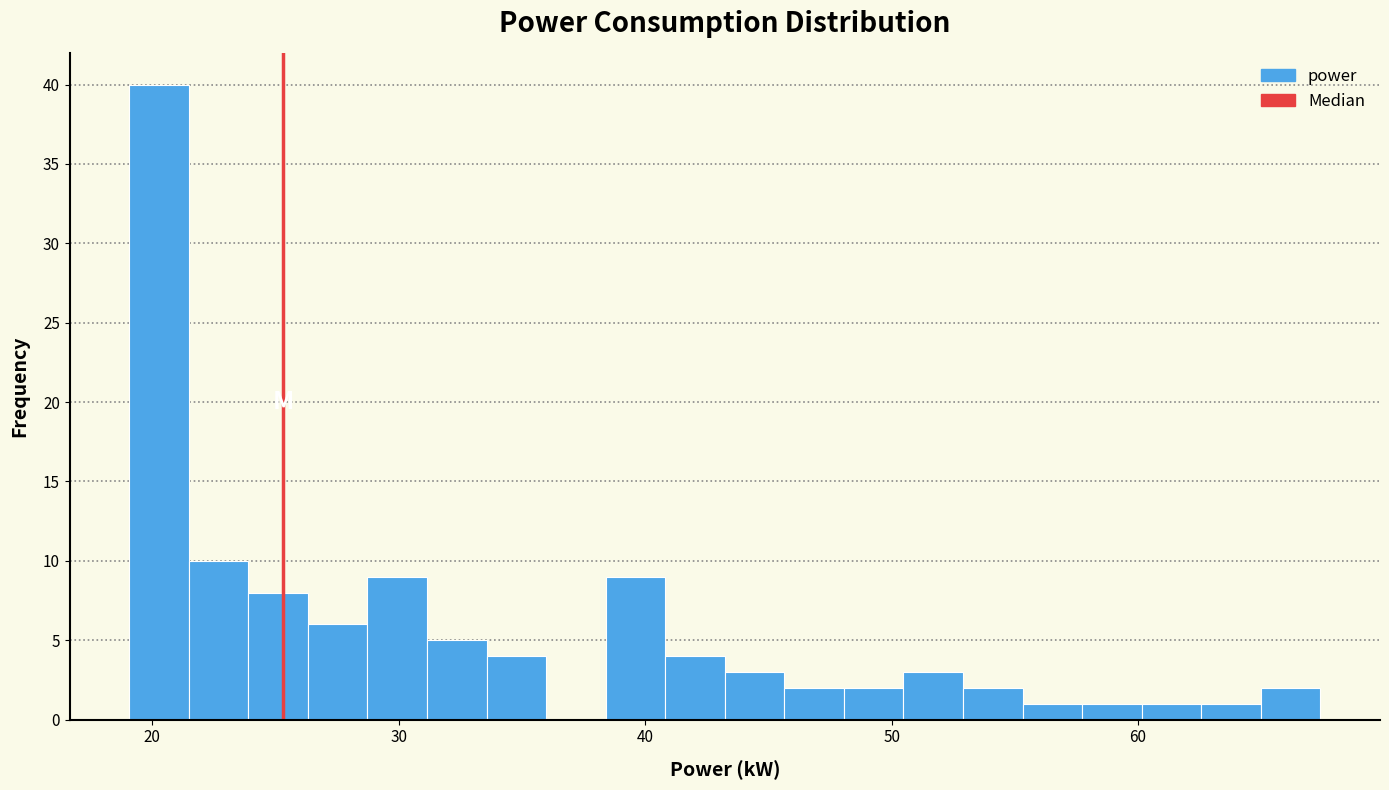

Around what value on the x-axis is the tallest bar? Give the approximate position of its centre, as read against the axis.

20